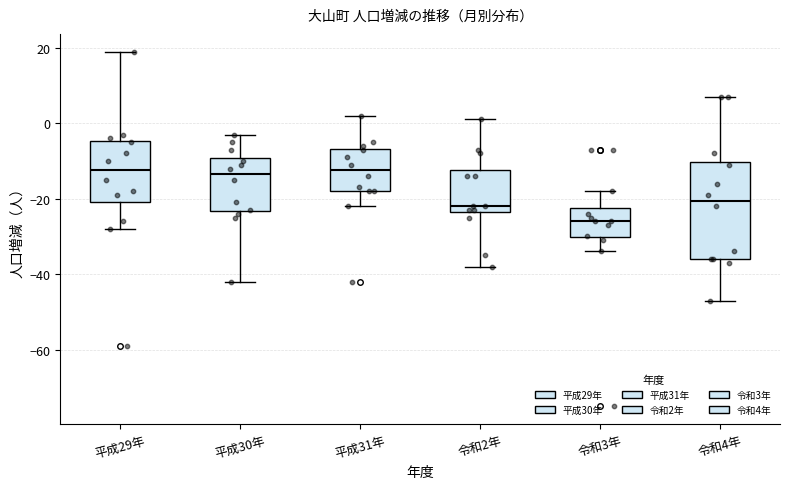

Reading left to right, read every box against the y-axis: the position of its median line, the range the box covers, and the ends of its whiskers. The values are not printed on the chart, so give them approximately, as read against the axis.

平成29年: median -12, box -20 to -4, whiskers -28 to 20
平成30年: median -14, box -24 to -10, whiskers -42 to -2
平成31年: median -12, box -18 to -6, whiskers -22 to 2
令和2年: median -22, box -24 to -12, whiskers -38 to 2
令和3年: median -26, box -30 to -22, whiskers -34 to -18
令和4年: median -20, box -36 to -10, whiskers -46 to 8